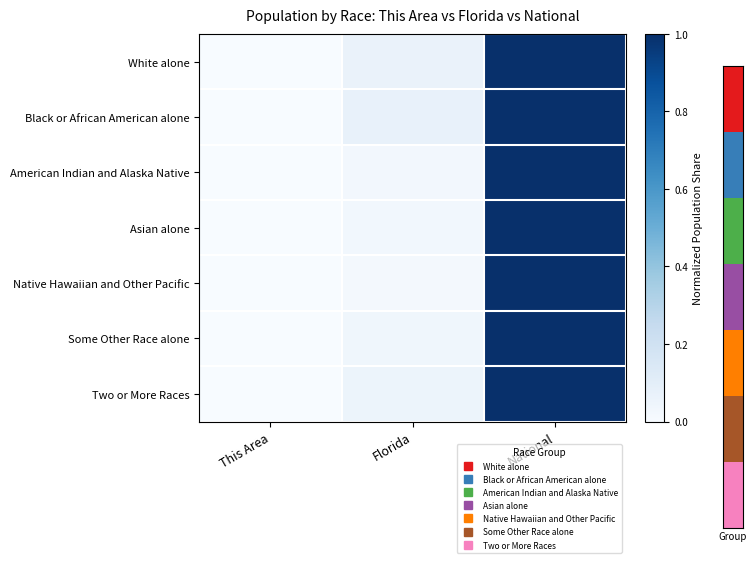

How many distinct data groups are displayed?

7